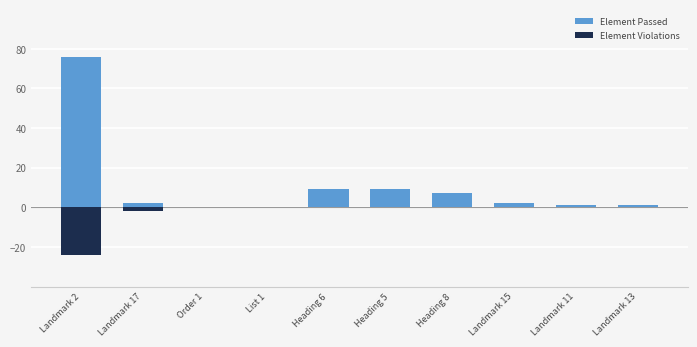

What is the lowest value of the Element Violations series?

-24